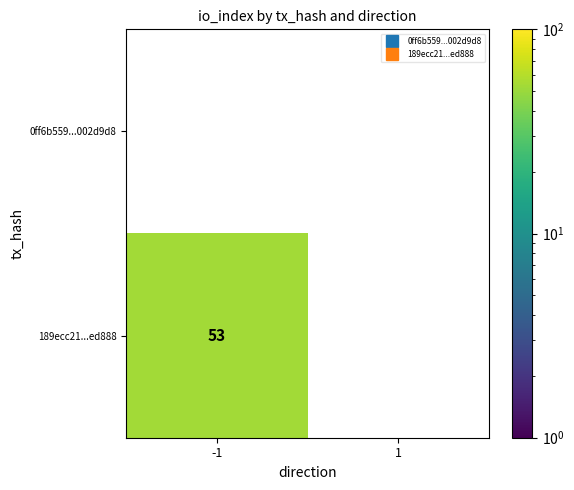

Which category has the lowest value across all series?

-1